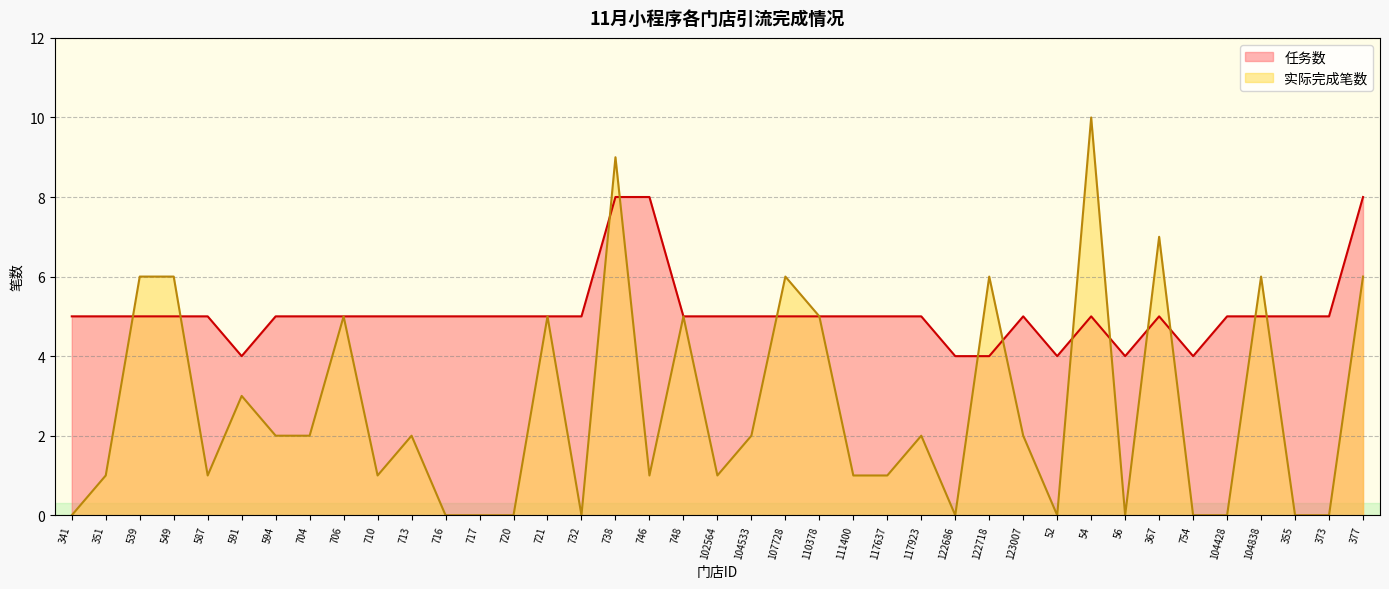

Where does the 实际完成笔数 series first go above 2?

539